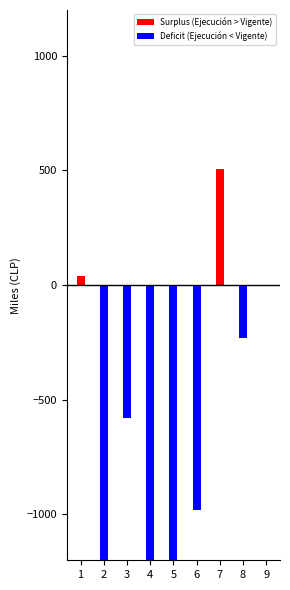

The Deficit (Ejecución < Vigente) series shows -1437.9 at 5. True or false?

True